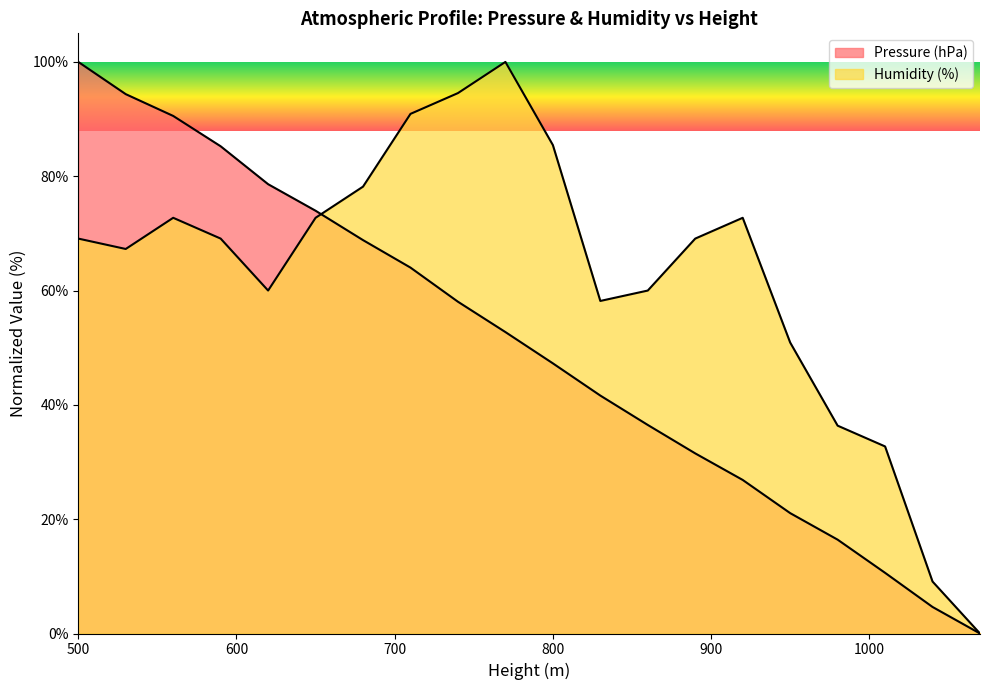

How many categories are shown in the chart?

20